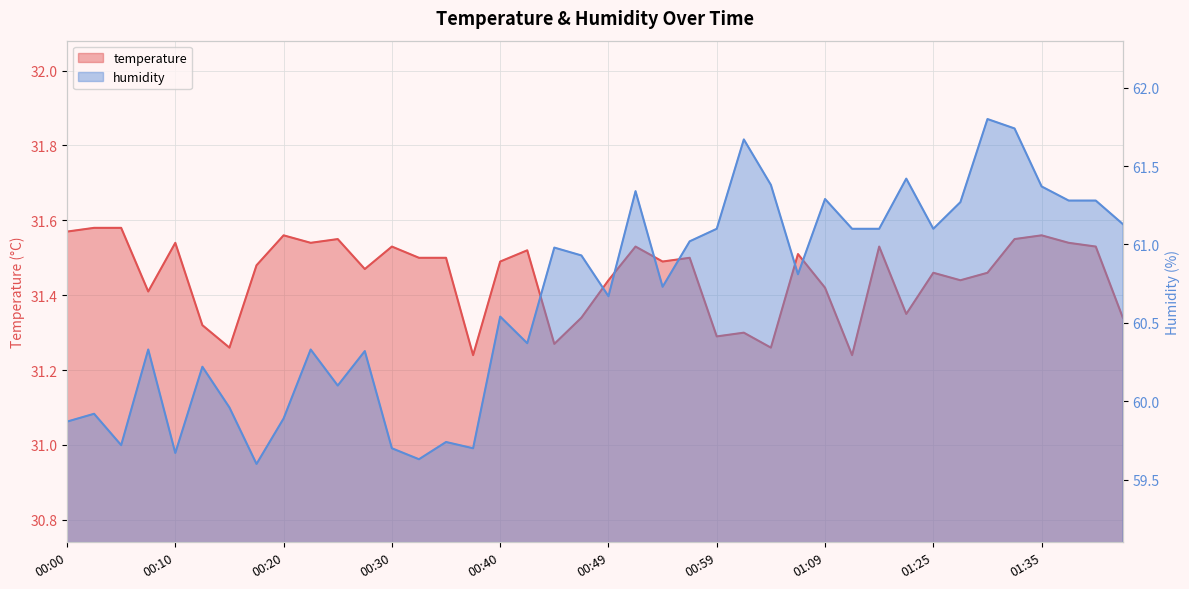

What is the minimum value for humidity?

59.6